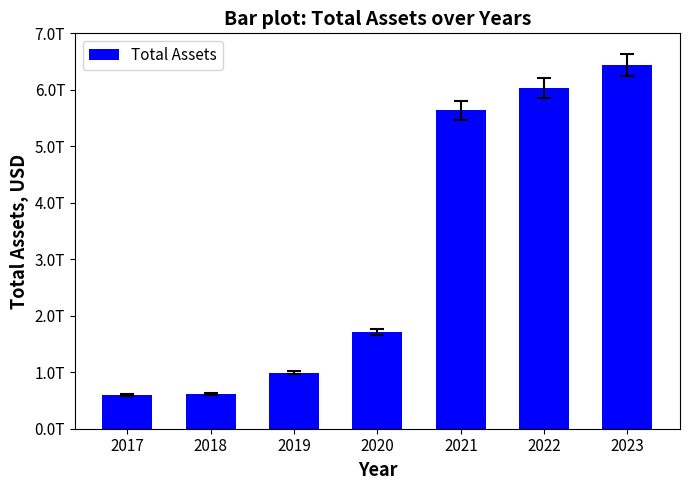

Where does the data first go above 1719105731640?

2021